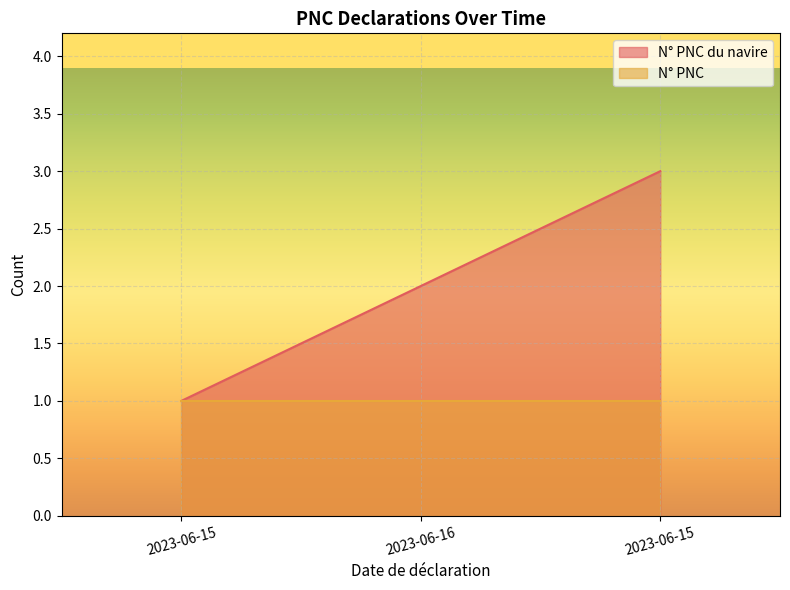

List the labels in order of value, smallest first.

2023-06-15, 2023-06-16, 2023-06-15